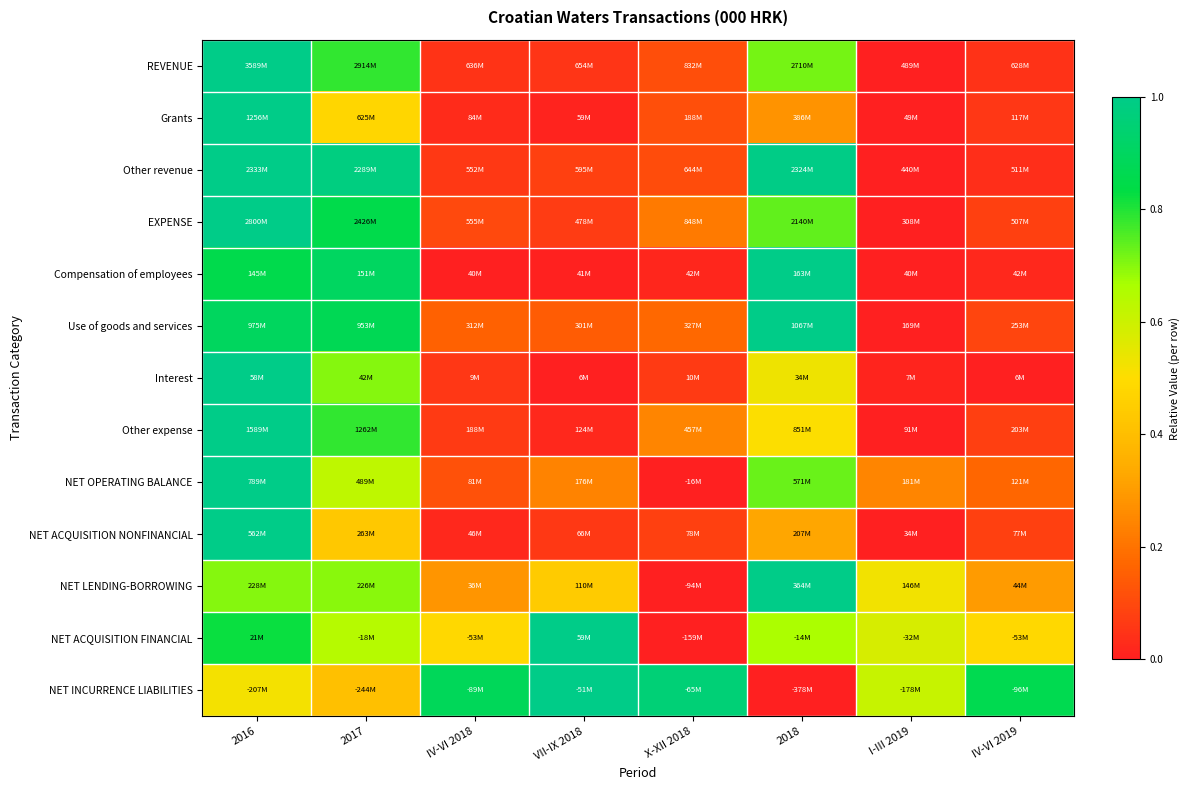

Which category has the lowest value across all series?

I-III 2019